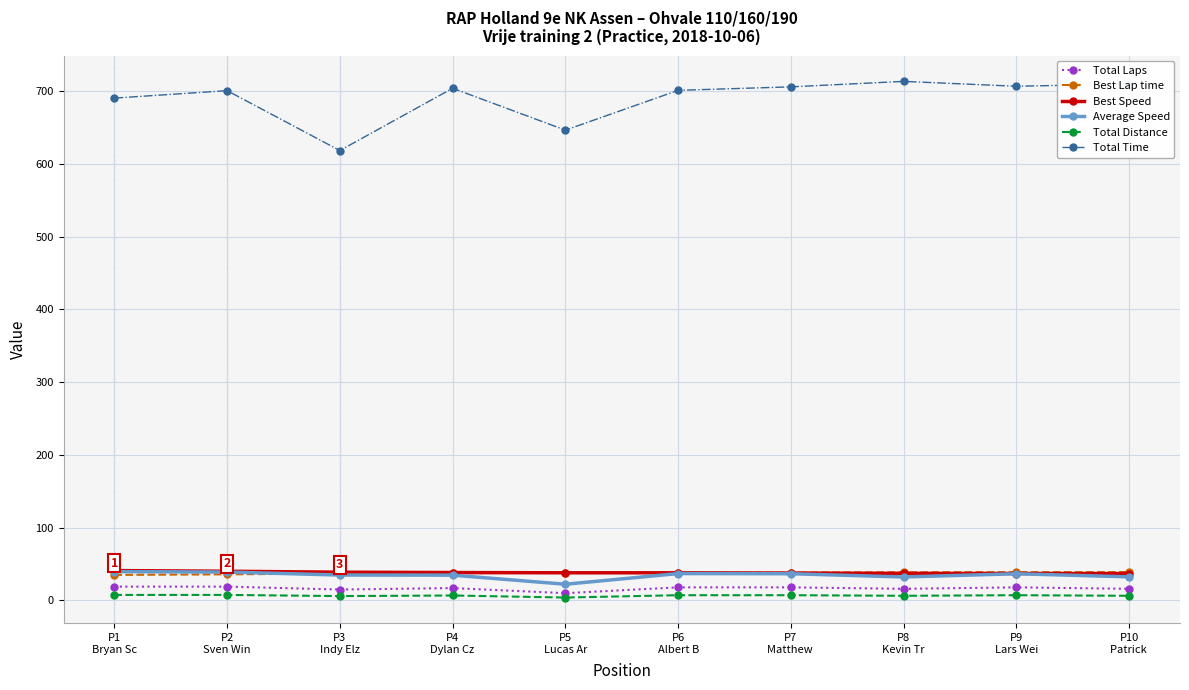

True or false: Total Time and Best Lap time intersect in this chart.

False